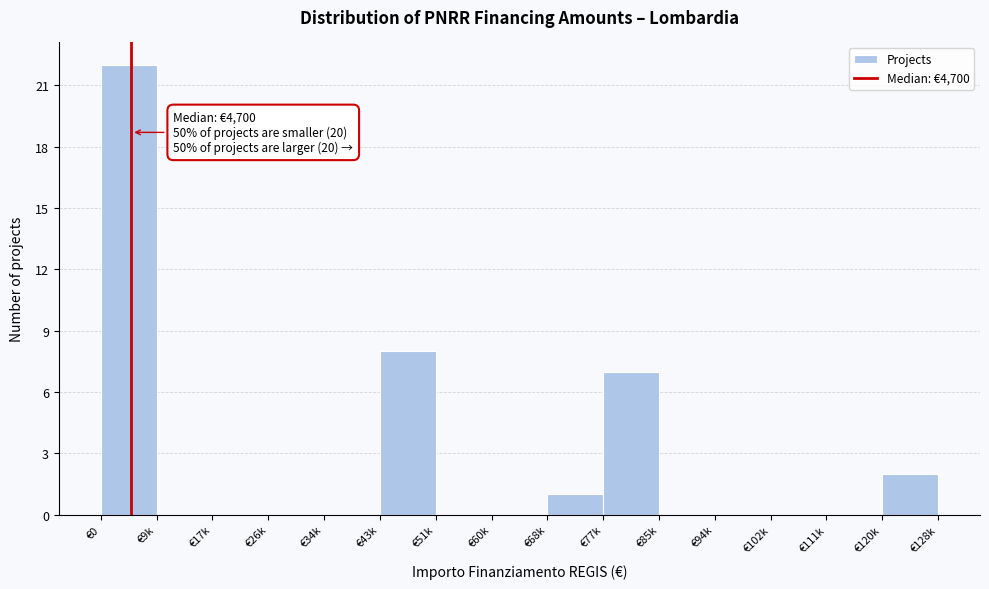

Reading left to right, list all the values displayed in this chart.

€0=22	€9k=0	€17k=0	€26k=0	€34k=0	€43k=8	€51k=0	€60k=0	€68k=1	€77k=7	€85k=0	€94k=0	€102k=0	€111k=0	€120k=2